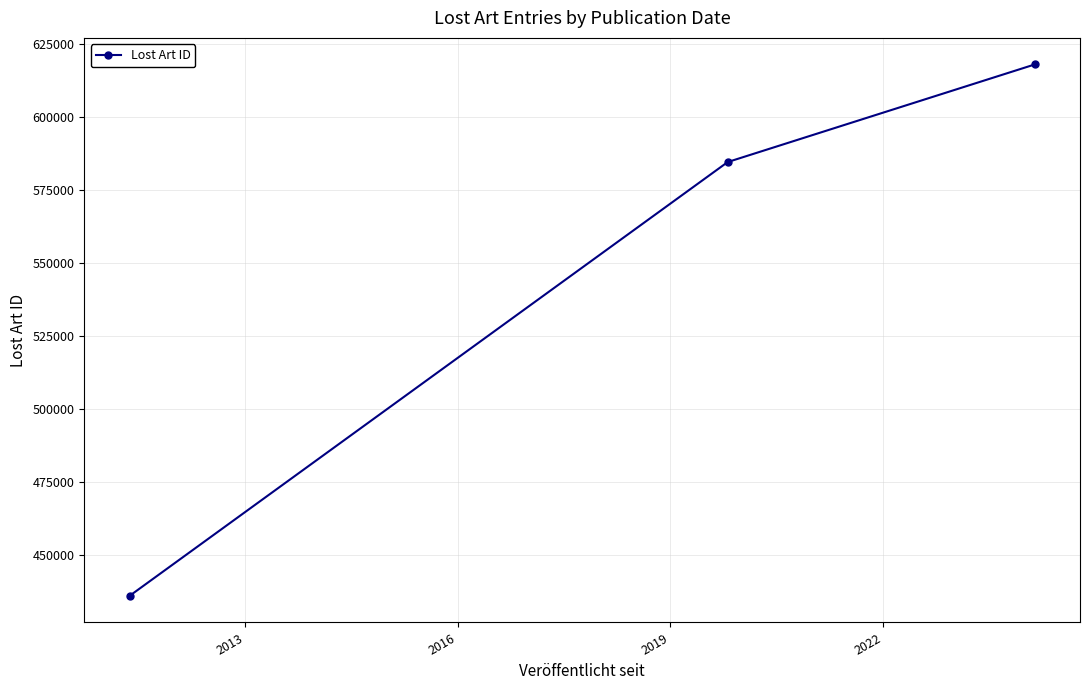

What is the sum of all values?

1638921